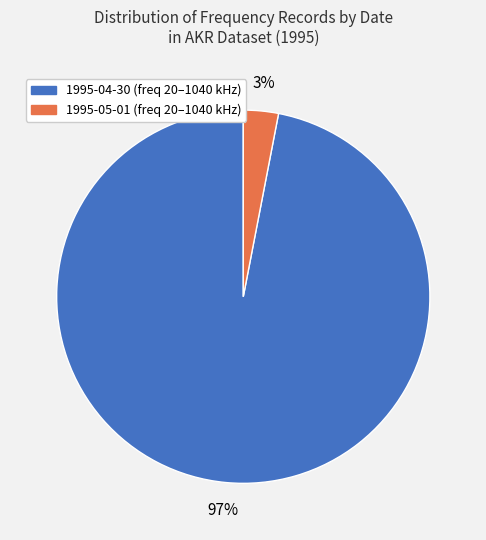

Is there any slice that represents more than half of the pie?

Yes